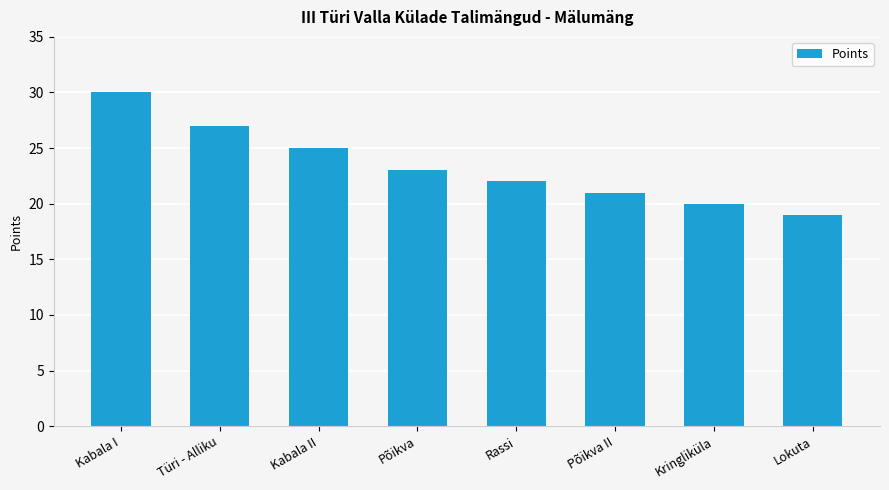

What is the sum of the values at Kringliküla and Põikva?

43